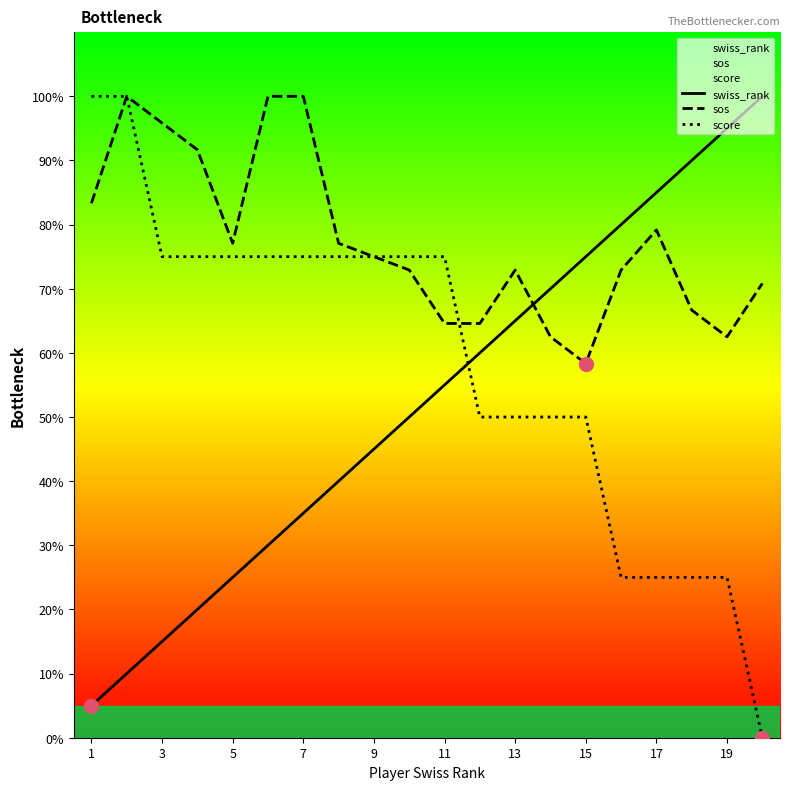

Which series reaches the maximum Y coordinate?

swiss_rank